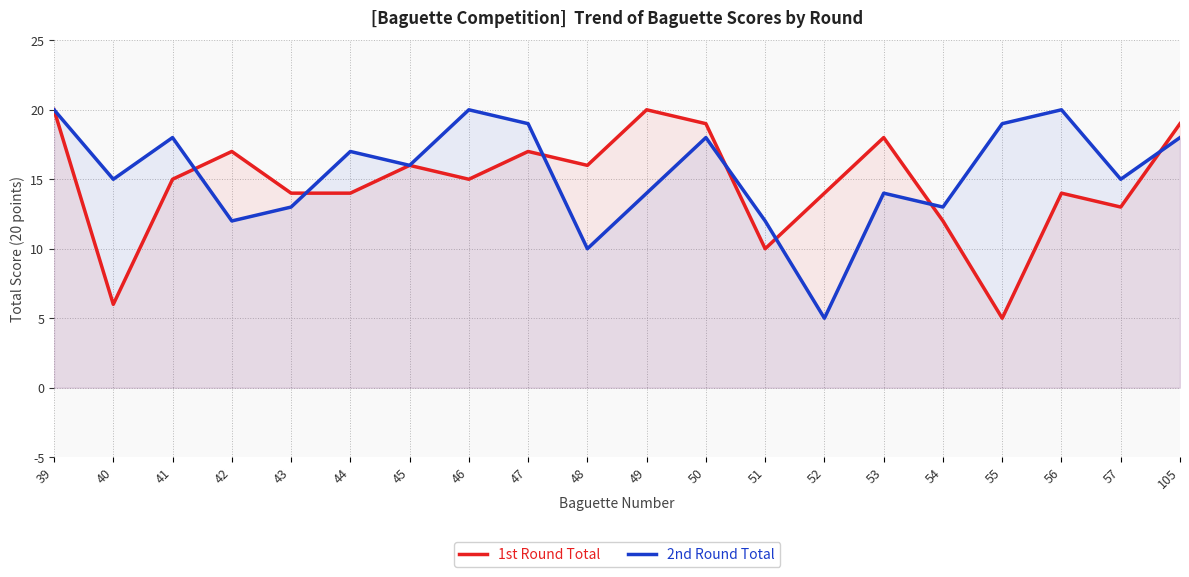

At how many categories does at least one series exceed 16?

12